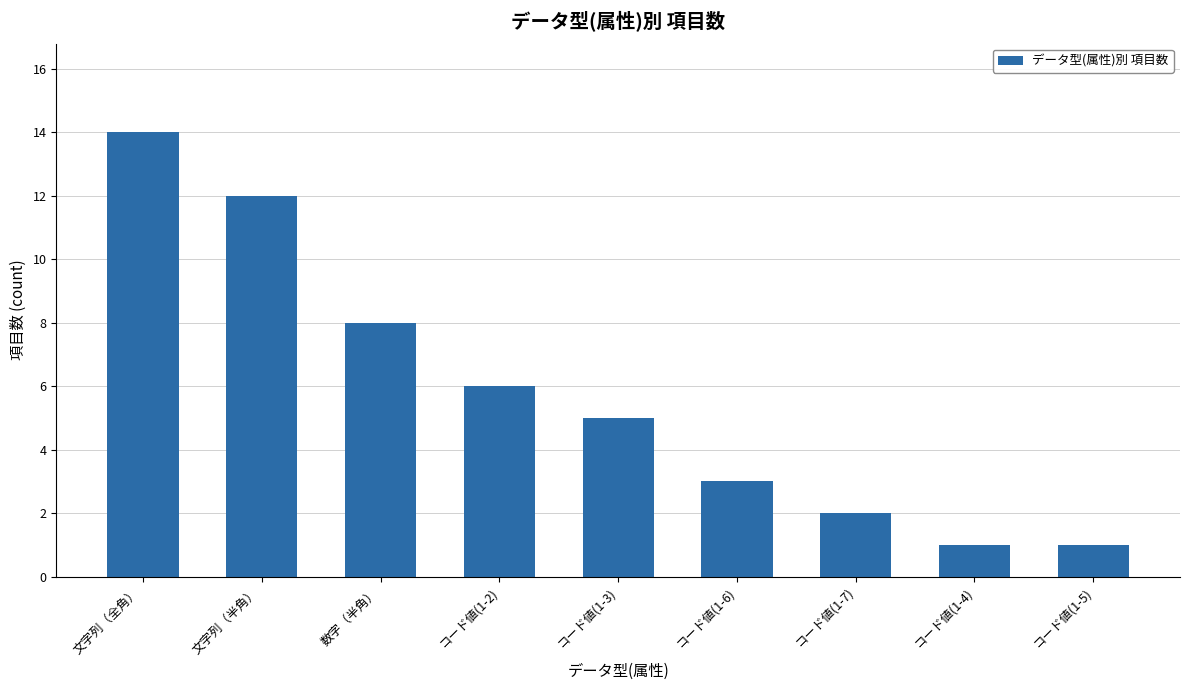

Reading left to right, extract all data points from this chart.

文字列（全角）=14	文字列（半角）=12	数字（半角）=8	コード値(1-2)=6	コード値(1-3)=5	コード値(1-6)=3	コード値(1-7)=2	コード値(1-4)=1	コード値(1-5)=1